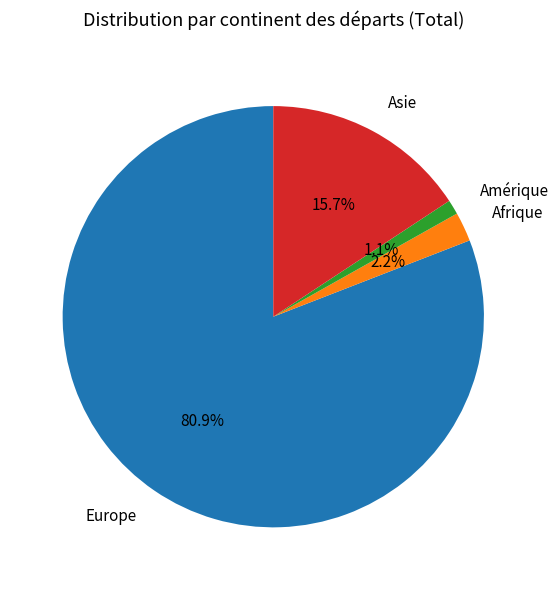

Which category accounts for the majority?

Europe